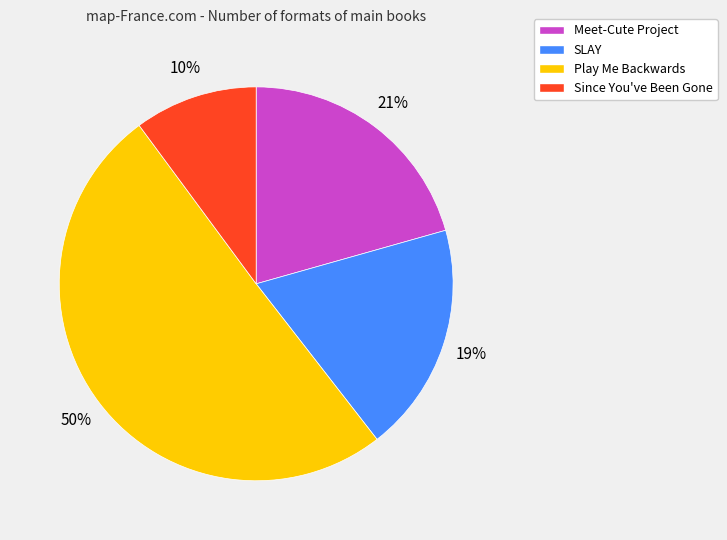

Which category has the biggest portion of the pie?

Play Me Backwards